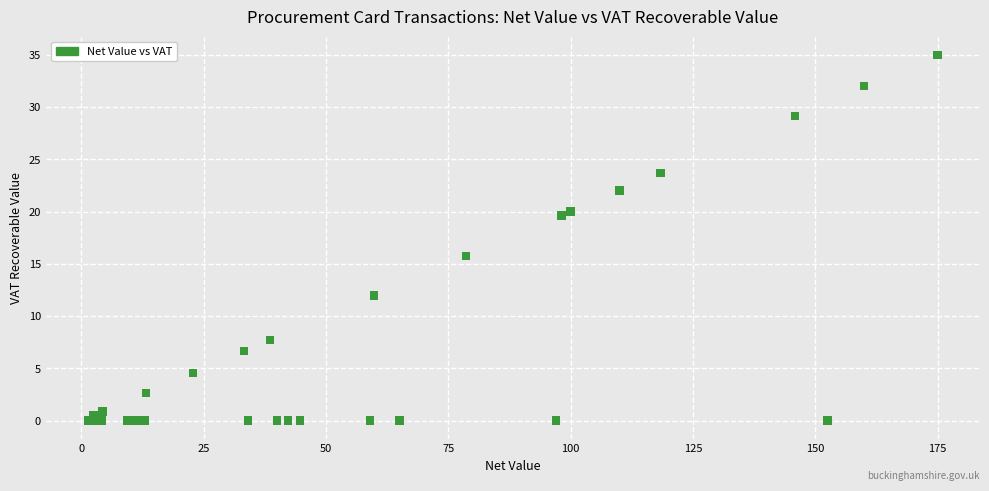

What Y value in the scatter plot is closest to 17?

15.7